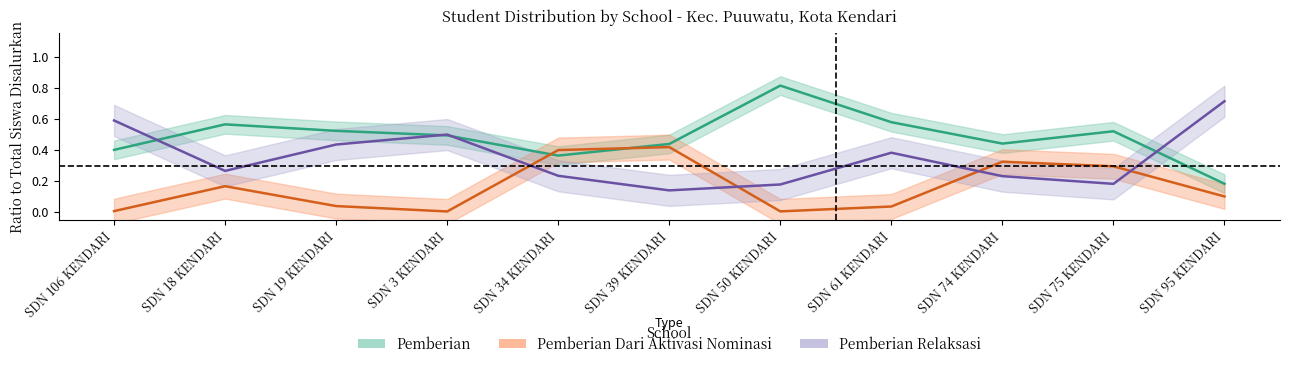

In Pemberian Dari Aktivasi Nominasi, how many points are higher than both neighbors (excluding endpoints)?

3